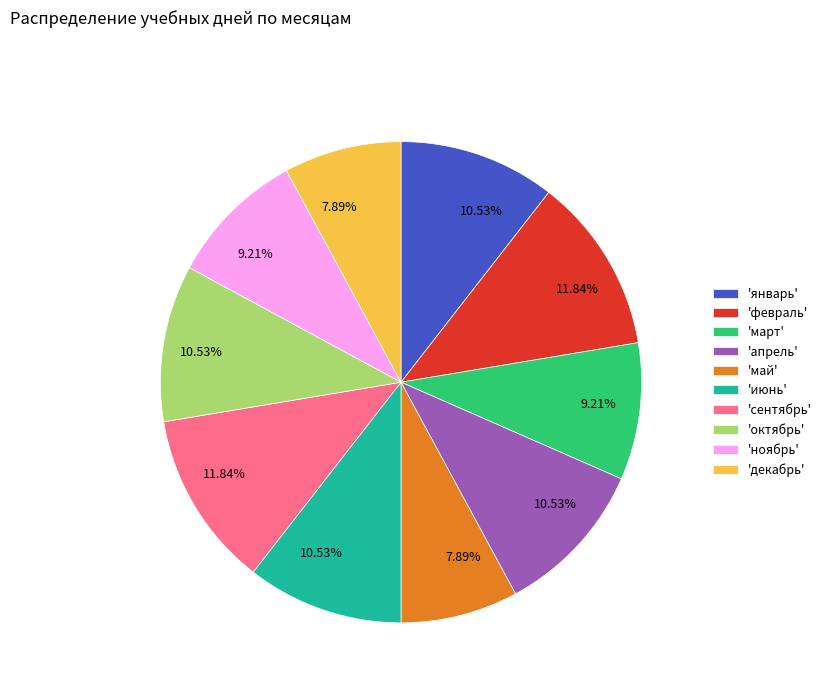

Do 'декабрь' and 'февраль' together represent more than half of the pie?

No